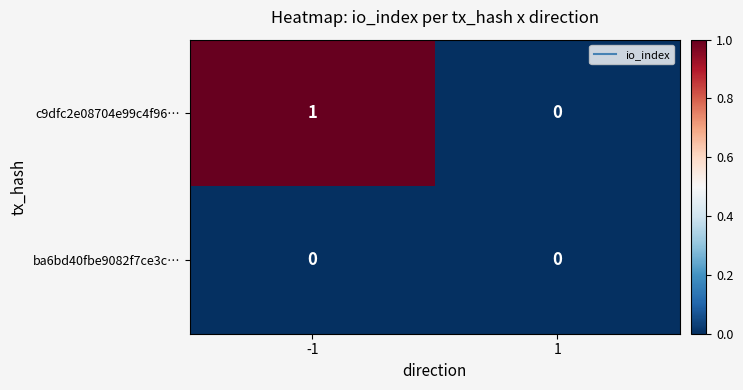

Rank the series by their average value, from lowest to highest.

ba6bd40fbe9082f7ce3c…, c9dfc2e08704e99c4f96…